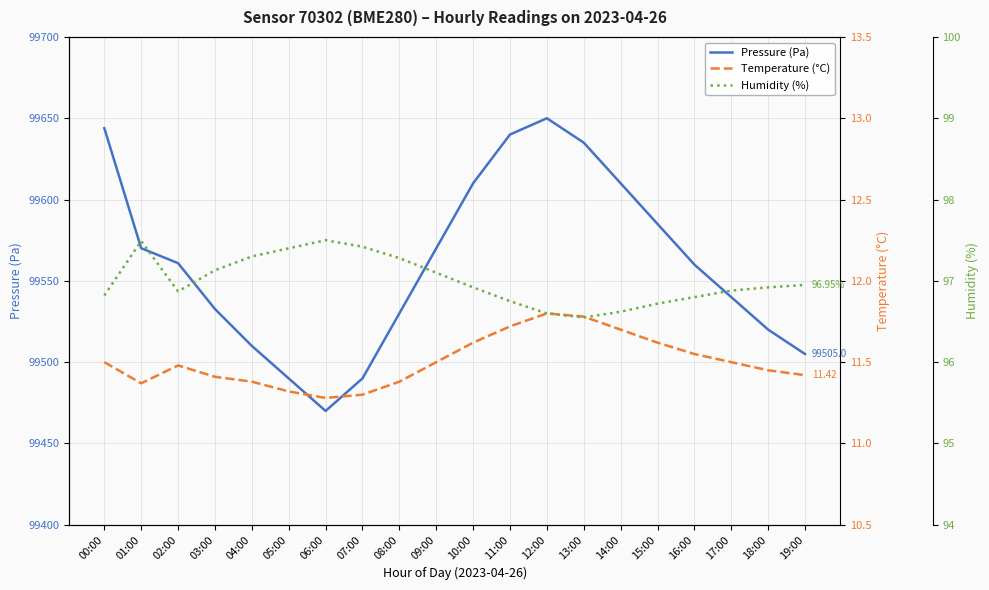

At which label is pressure closest to 99560?

16:00